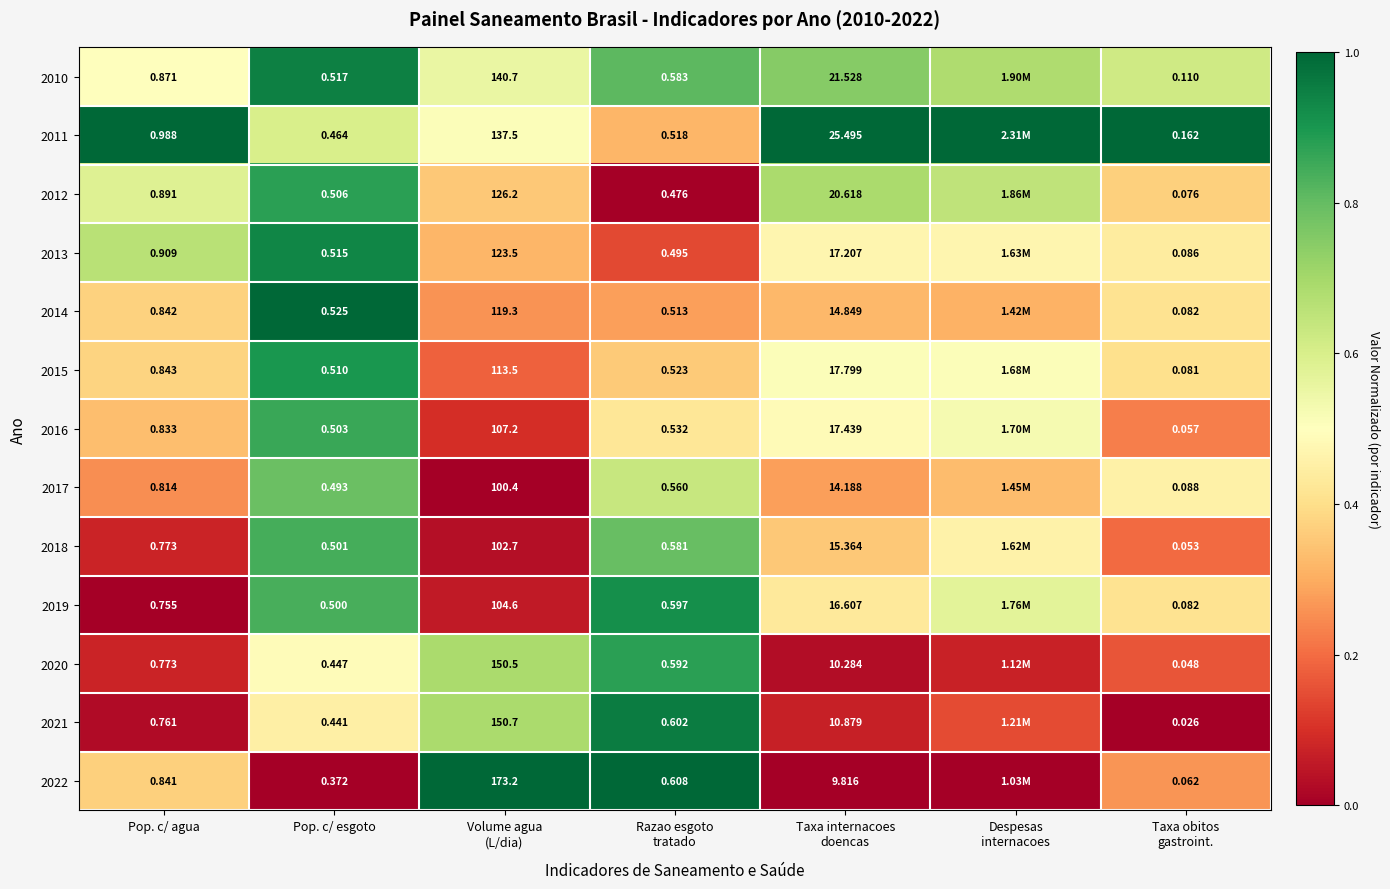

At which category is the sum across all series the highest?

Pop. c/ esgoto